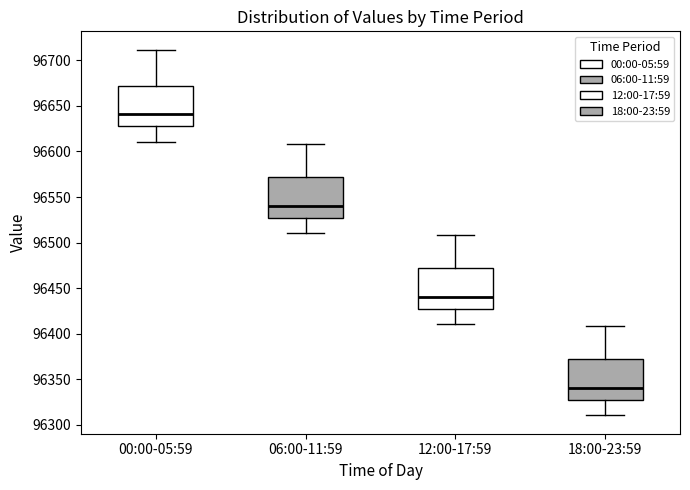

Where does the lower whisker of the box for 18:00-23:59 end on the y-axis? The values are not printed on the chart, so give them approximately, as read against the axis.

96310